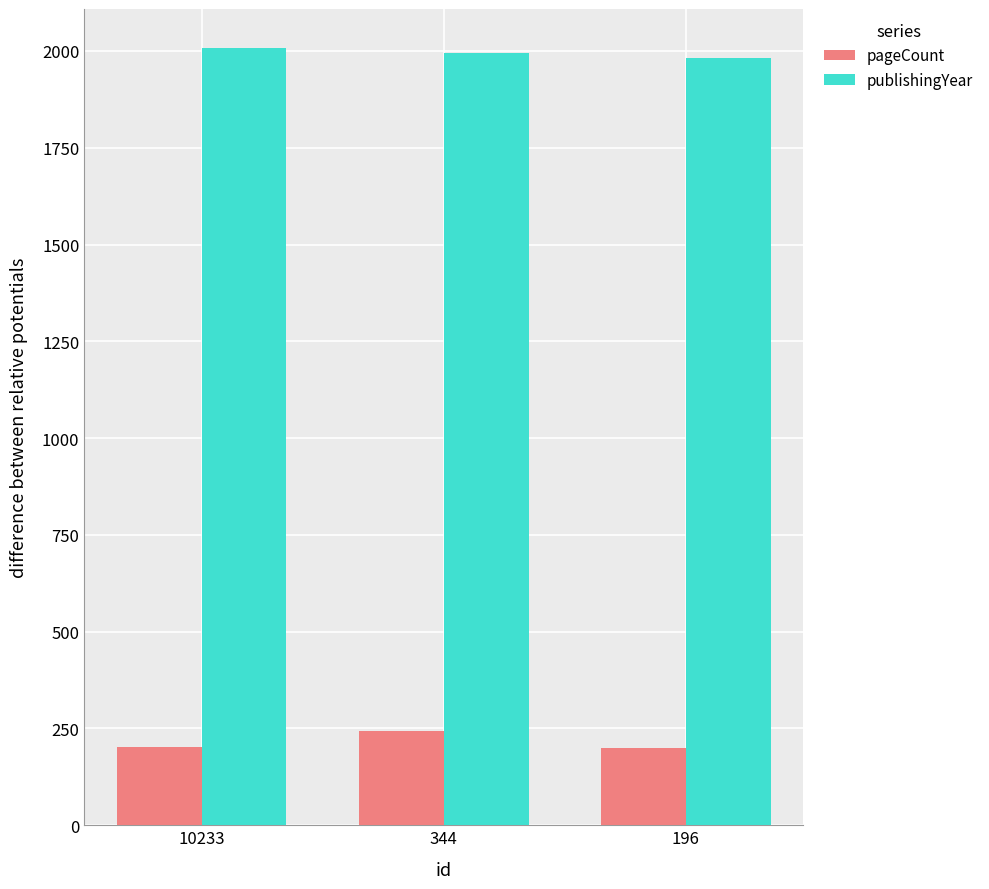

What is the smallest value displayed?

200